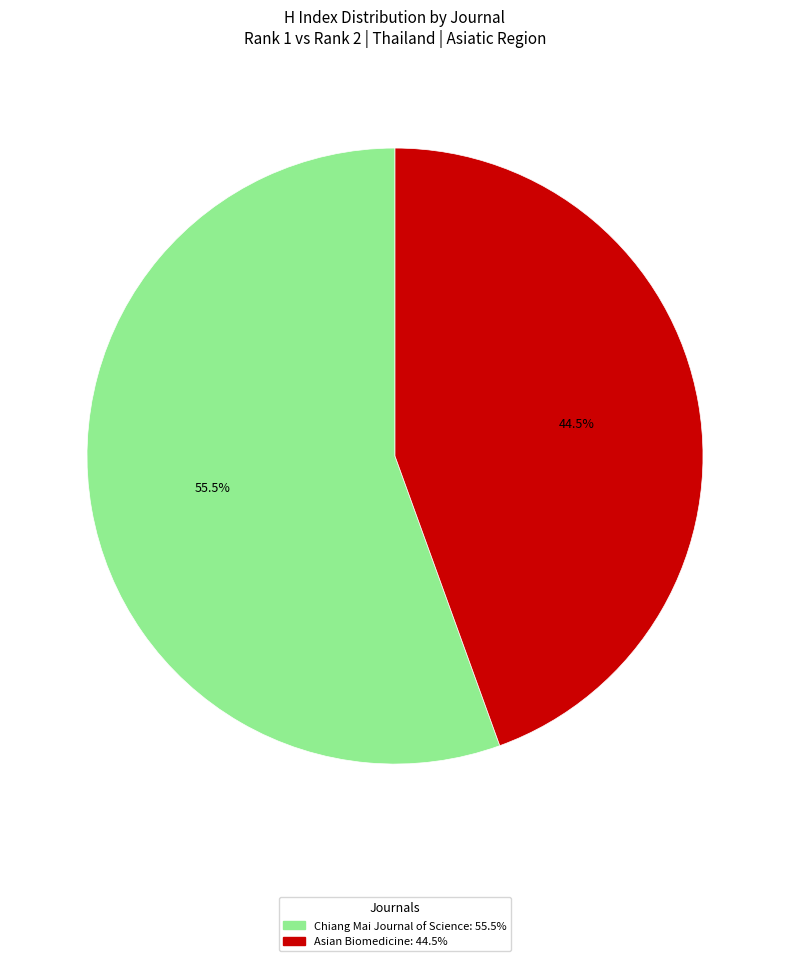

What is the ratio of the value at Asian Biomedicine to the value at Chiang Mai Journal of Science?

0.8